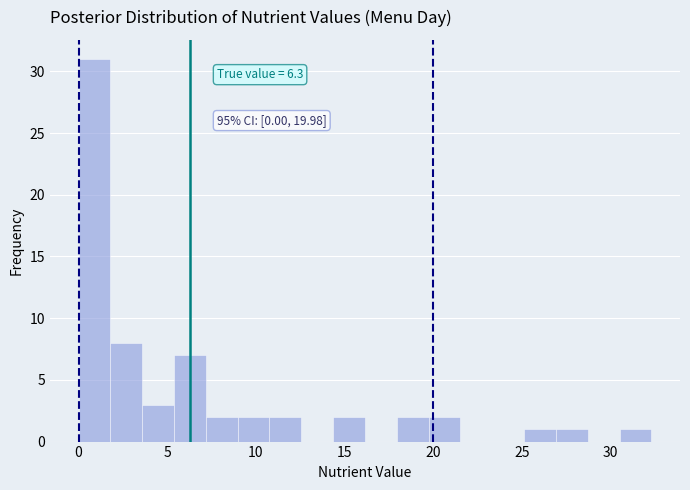

Around what value on the x-axis is the tallest bar? Give the approximate position of its centre, as read against the axis.

1.0